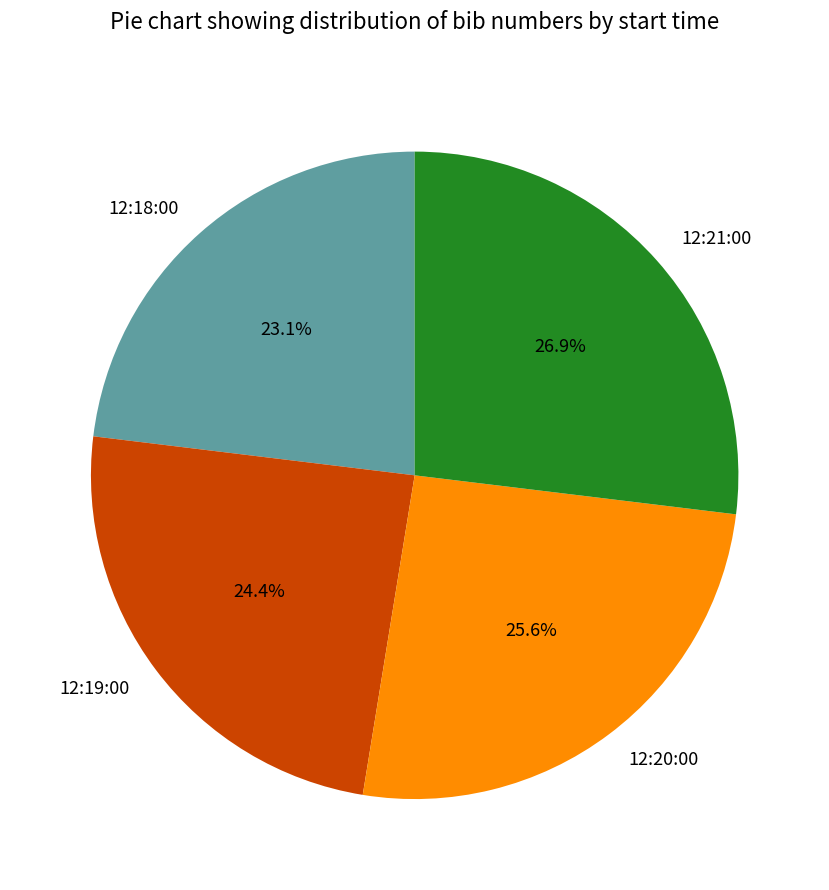

Rank the categories by value from lowest to highest.

12:18:00, 12:19:00, 12:20:00, 12:21:00